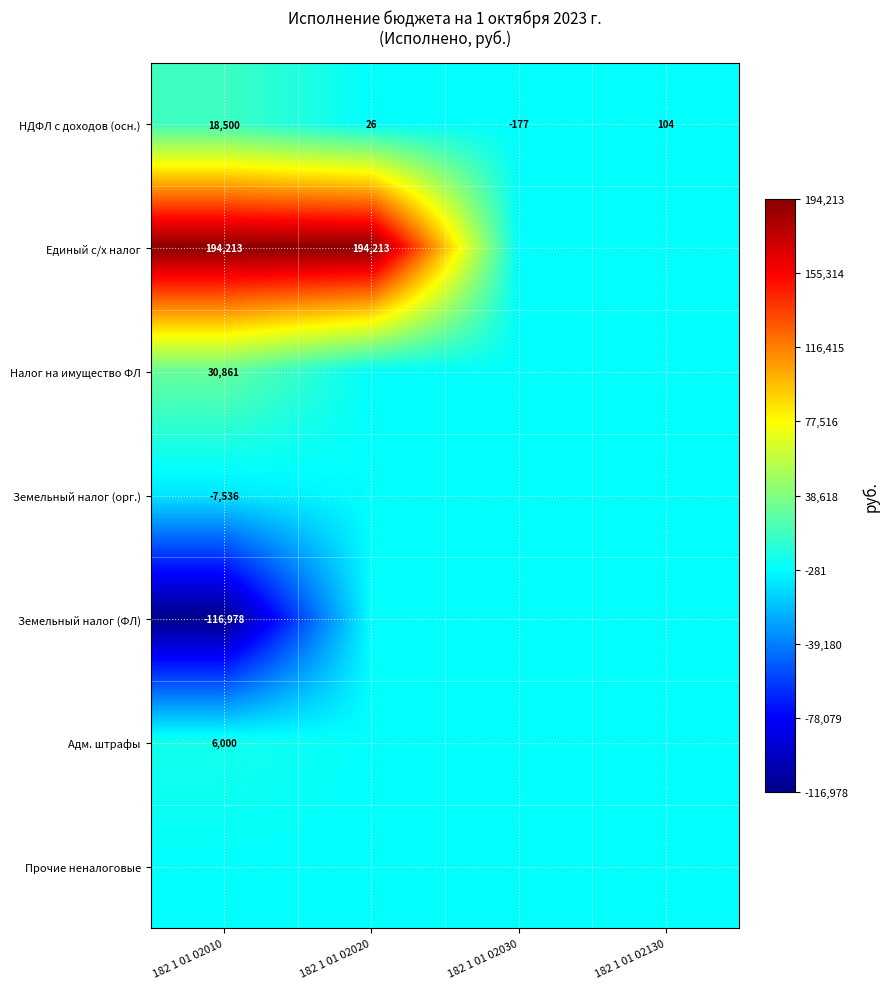

What is the sum of the НДФЛ с доходов (осн.) values at 182 1 01 02030 and 182 1 01 02020?

-151